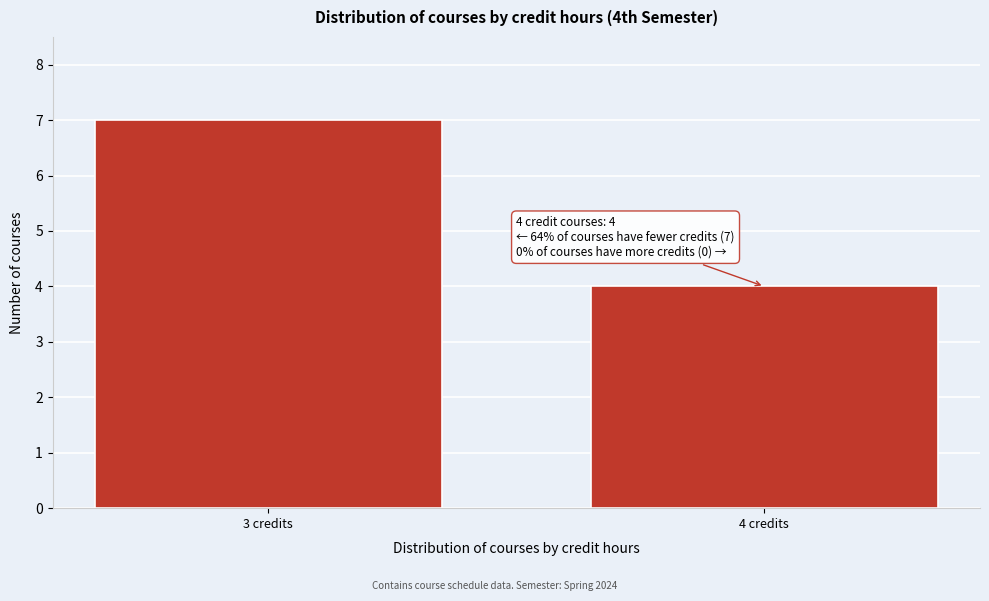

Reading left to right, what are all the values shown in this chart?

3 credits=7	4 credits=4